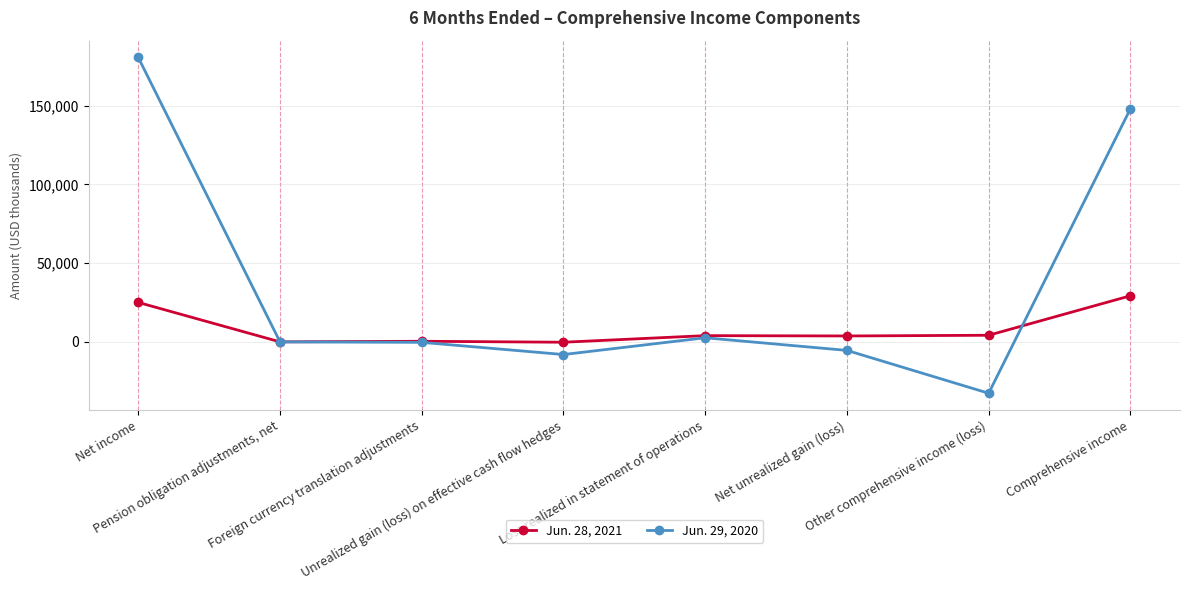

Which series ends up on top after the final intersection of Jun. 28, 2021 and Jun. 29, 2020?

Jun. 29, 2020